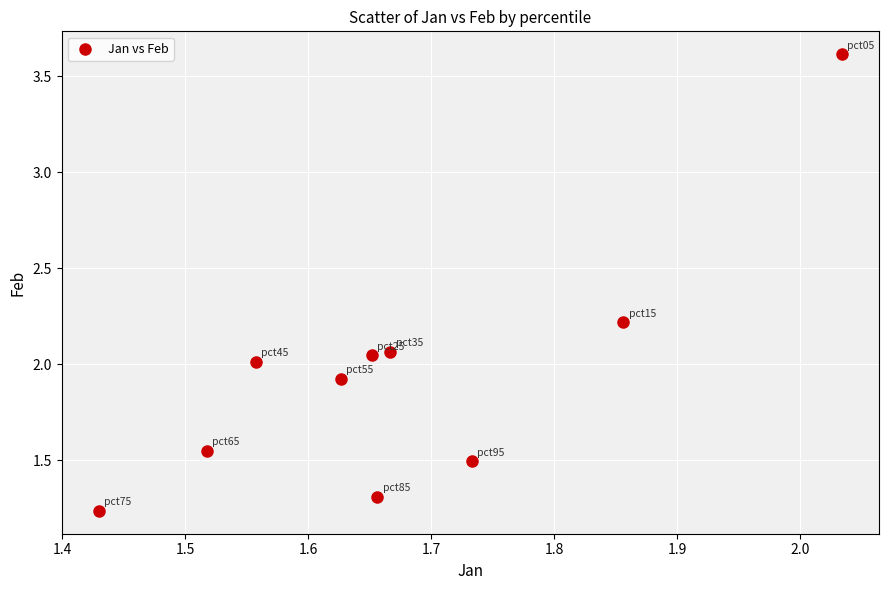

What is the range of Y values (max minus min)?

2.4